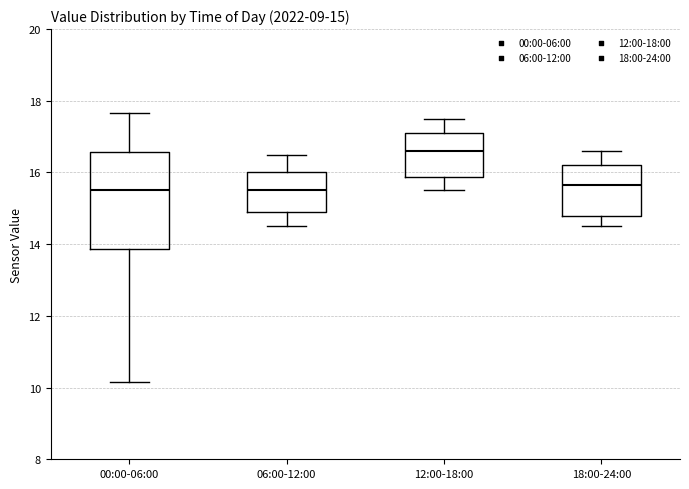

Comparing the boxes themselves (not the whiskers), which one is the tallest?

00:00-06:00